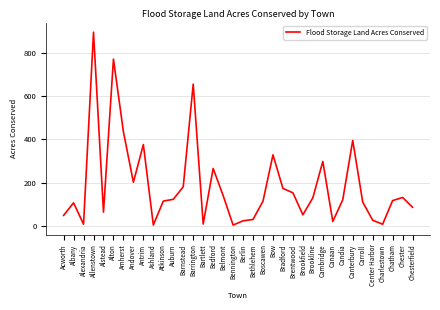

What value does the data have at Carroll?

109.9